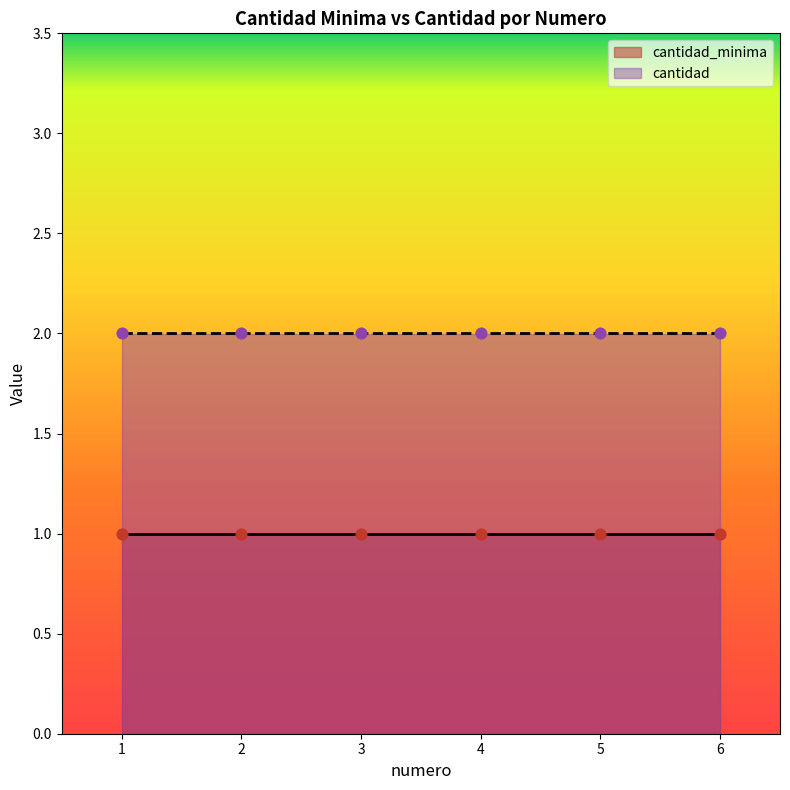

At which category is the sum across all series the highest?

1